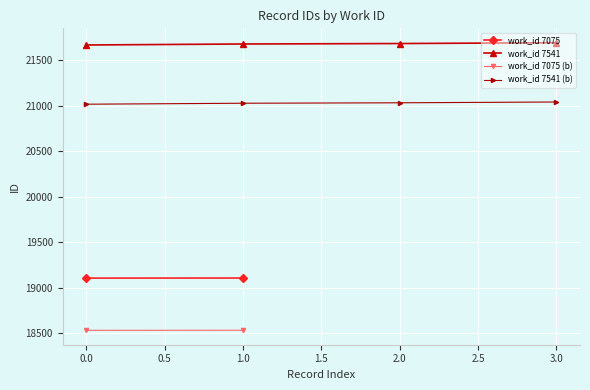

The value of work_id 7541 at 1.0 is 29154.5. True or false?

False